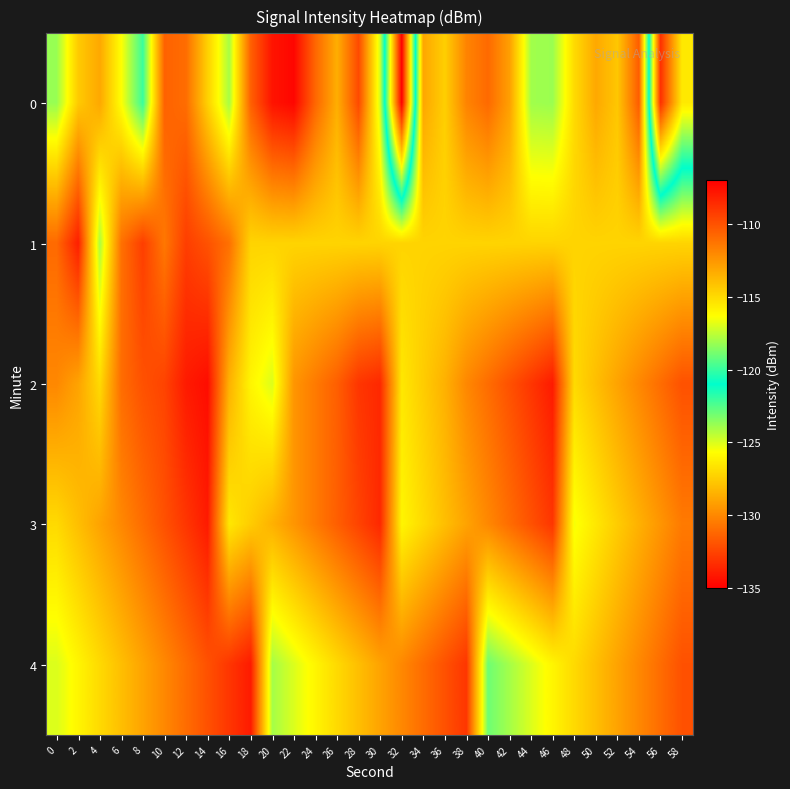

Rank the series by their maximum value, from highest to lowest.

0, 2, 3, 4, 1